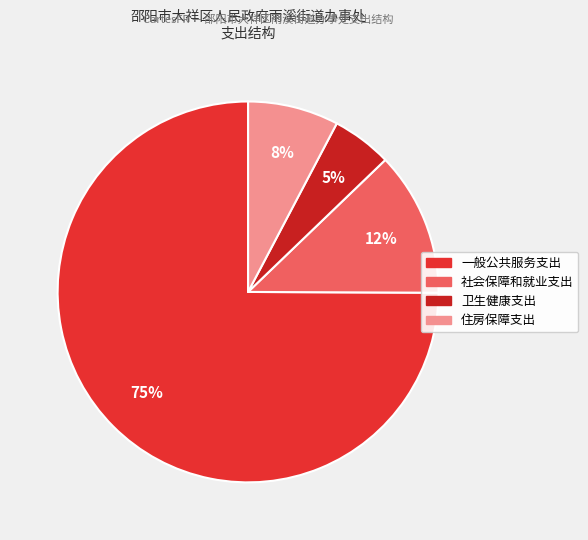

Rank the categories by value from highest to lowest.

一般公共服务支出, 社会保障和就业支出, 住房保障支出, 卫生健康支出